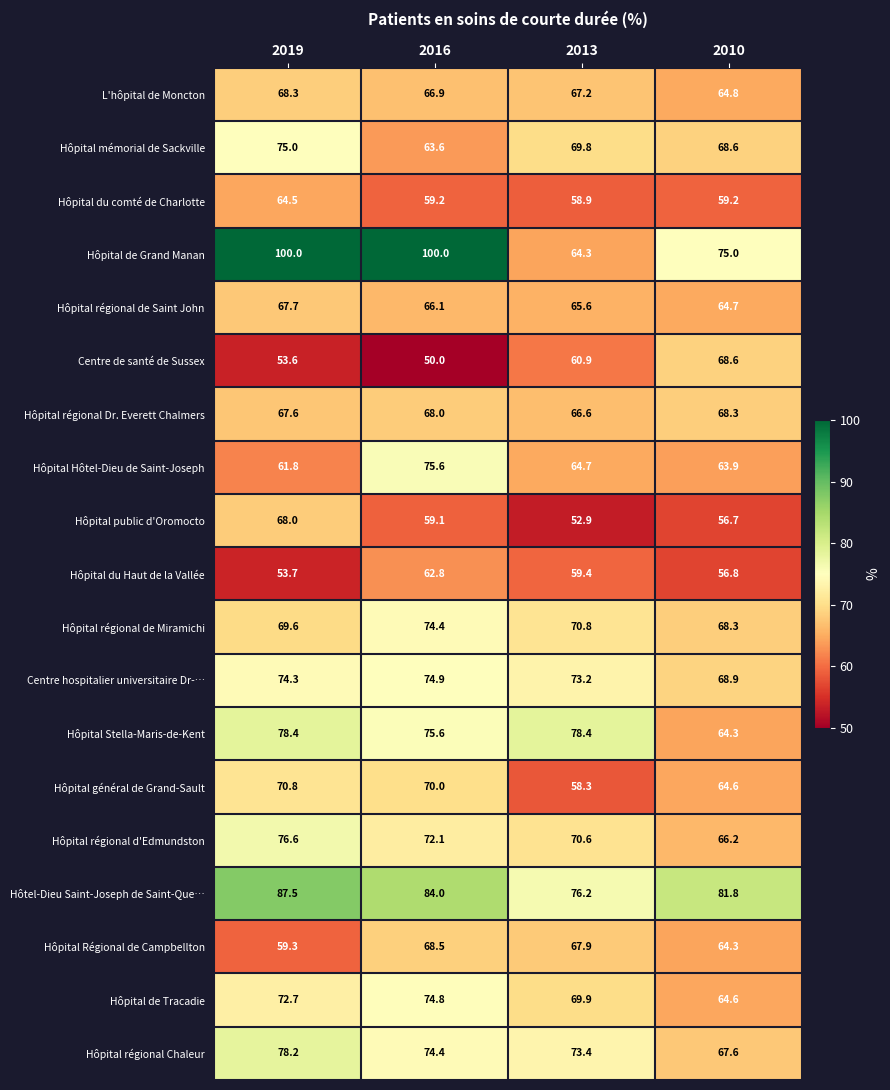

What is the difference between the maximum and minimum values in the Hôpital régional Dr. Everett Chalmers series?

1.7